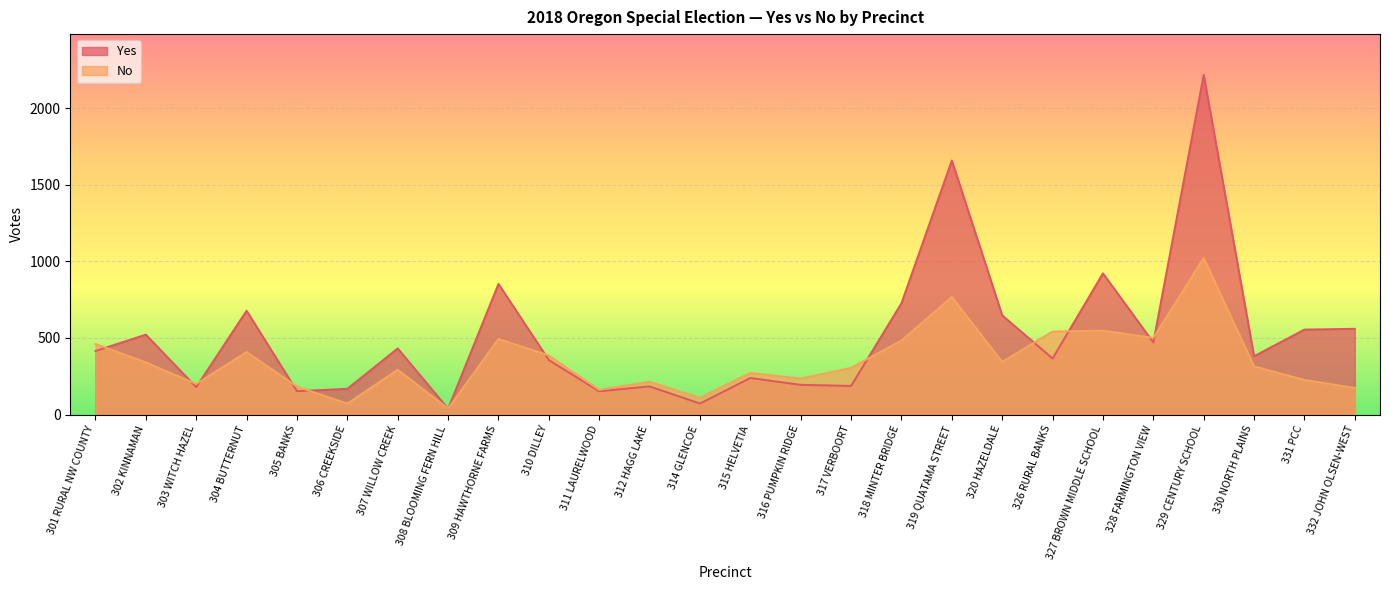

Which series changed the most between 304 BUTTERNUT and 320 HAZELDALE?

No